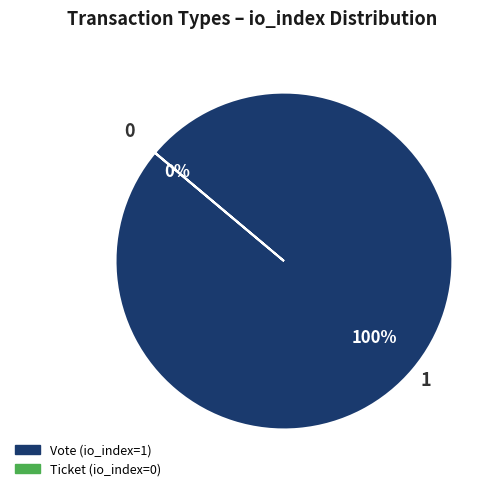

True or false: Ticket accounts for 0% of the total.

True